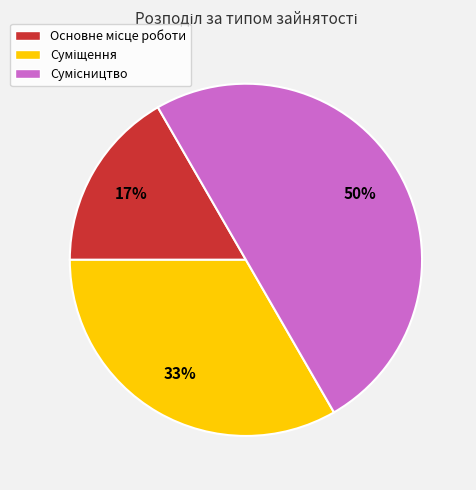

To the nearest percent, what is the average slice percentage?

33%